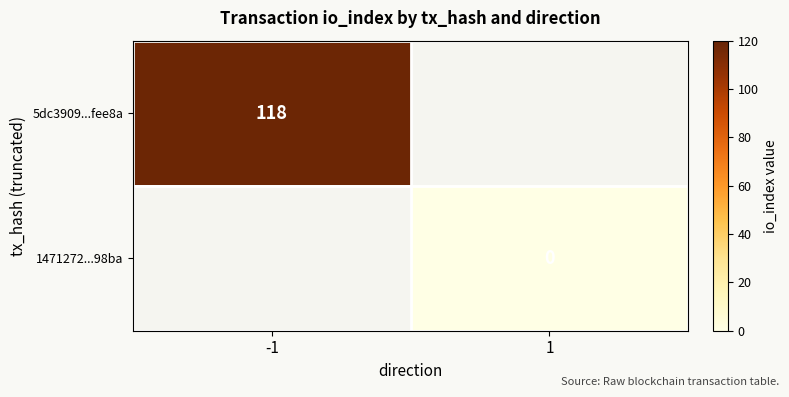

What is the greatest value displayed?

118.0